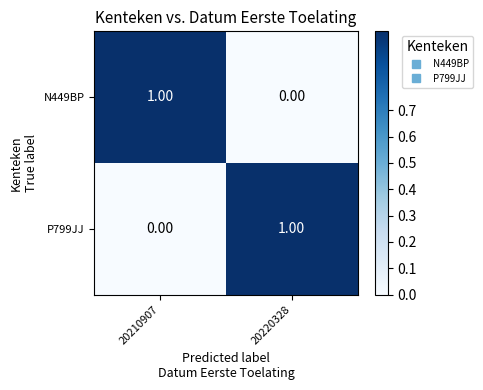

What is the spread (max minus min) of values at 20220328?

1